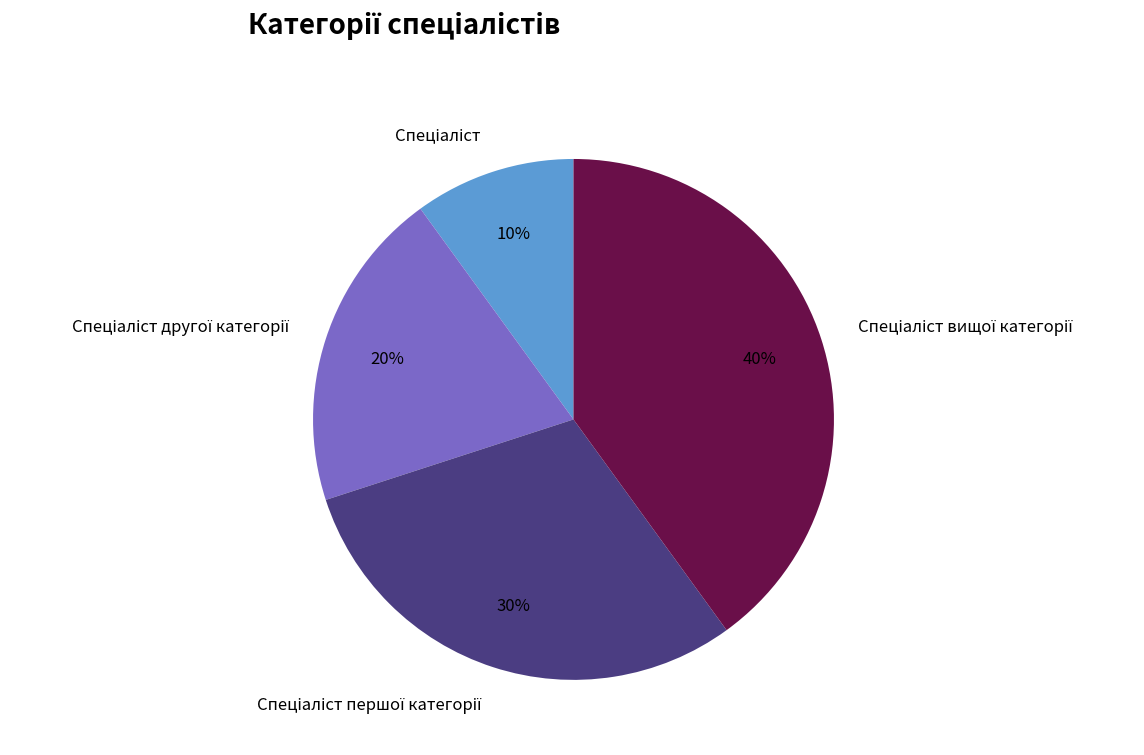

Is there any slice that represents more than half of the pie?

No